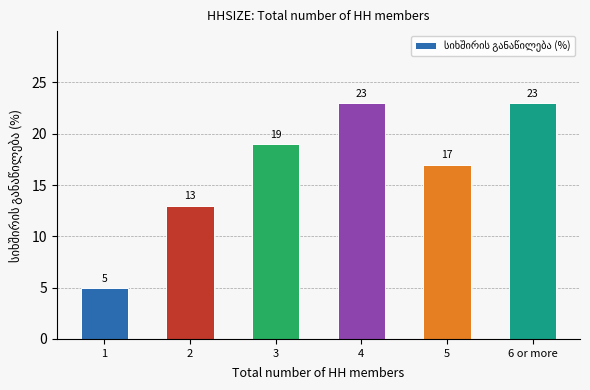

How many values are between 13 and 23?

5